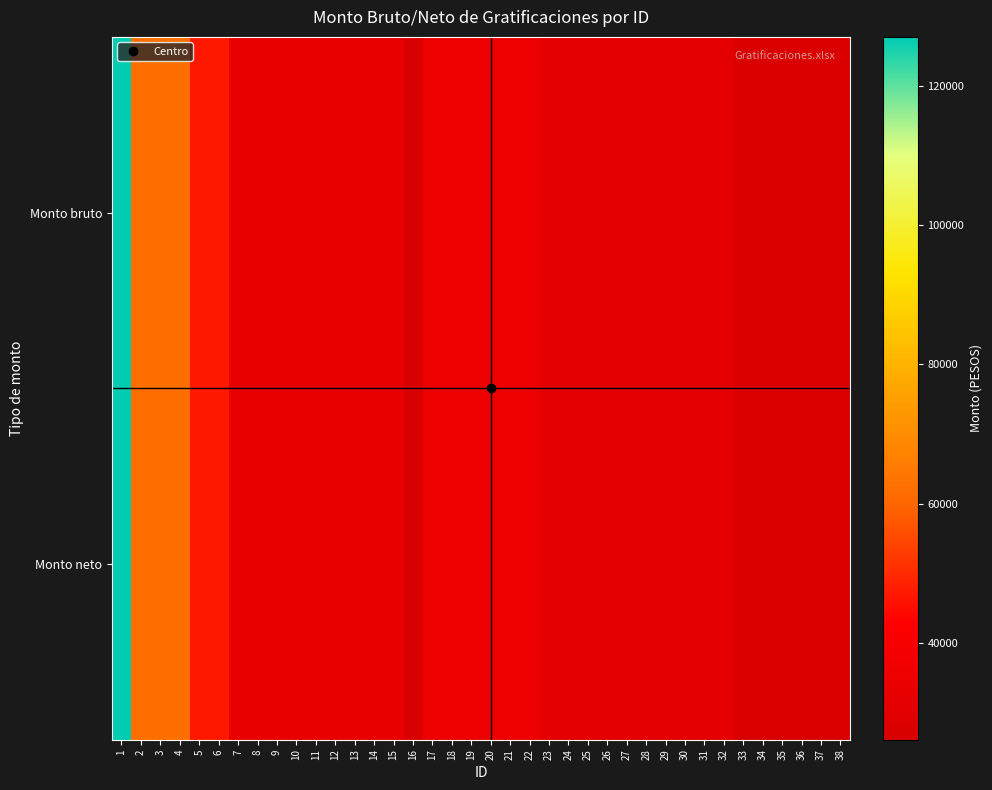

At which category is the sum across all series the highest?

1